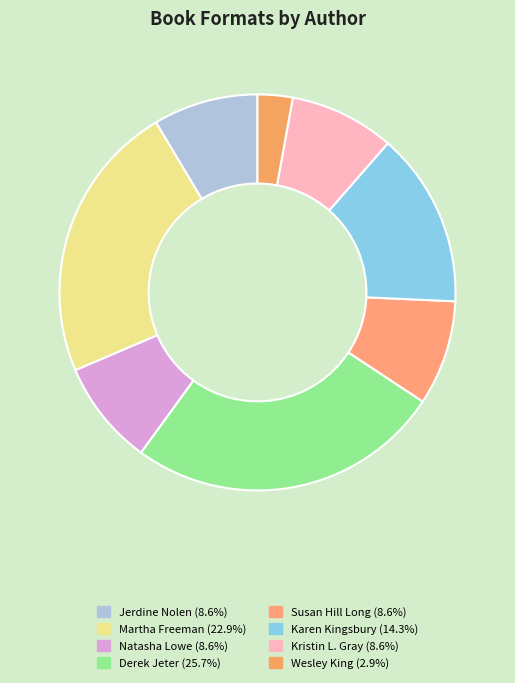

How many segments does this pie chart have?

8